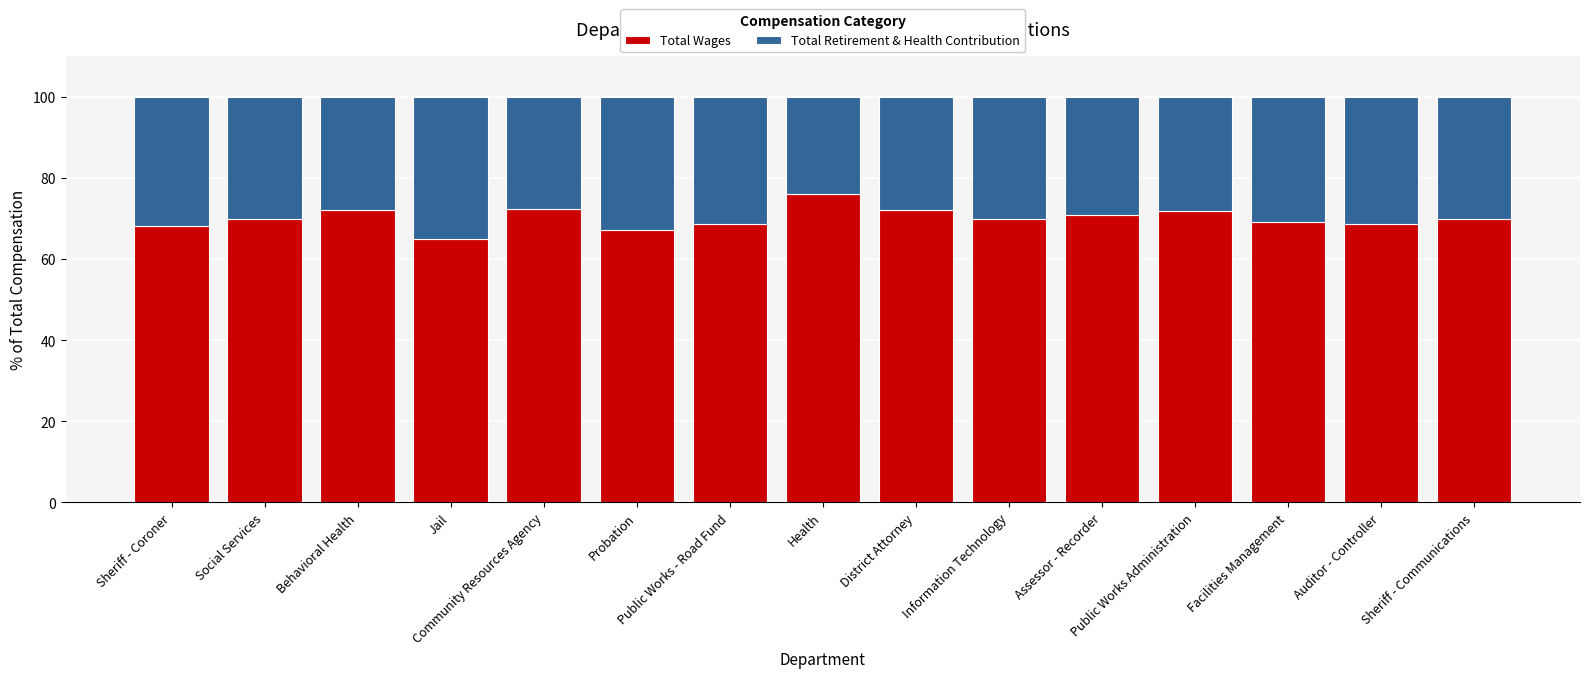

What is the minimum value for Total Wages?

64.9